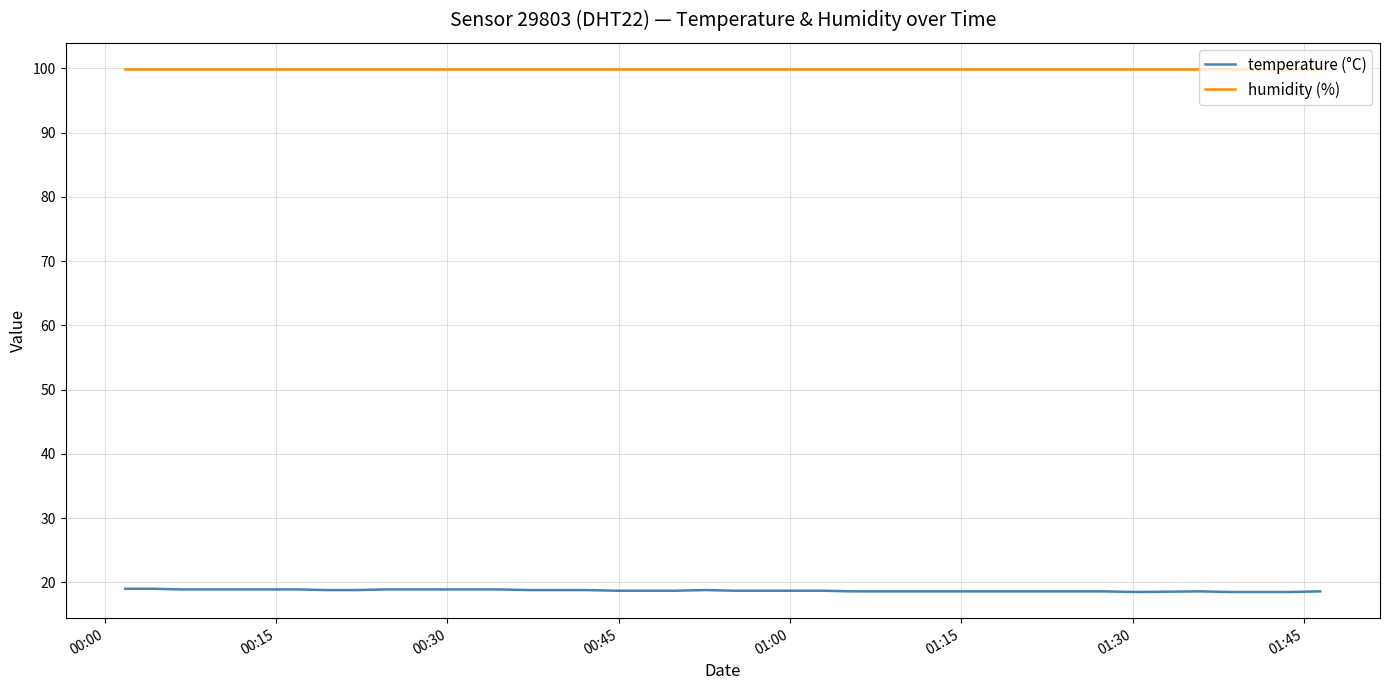

At how many categories does at least one series exceed 81?

40